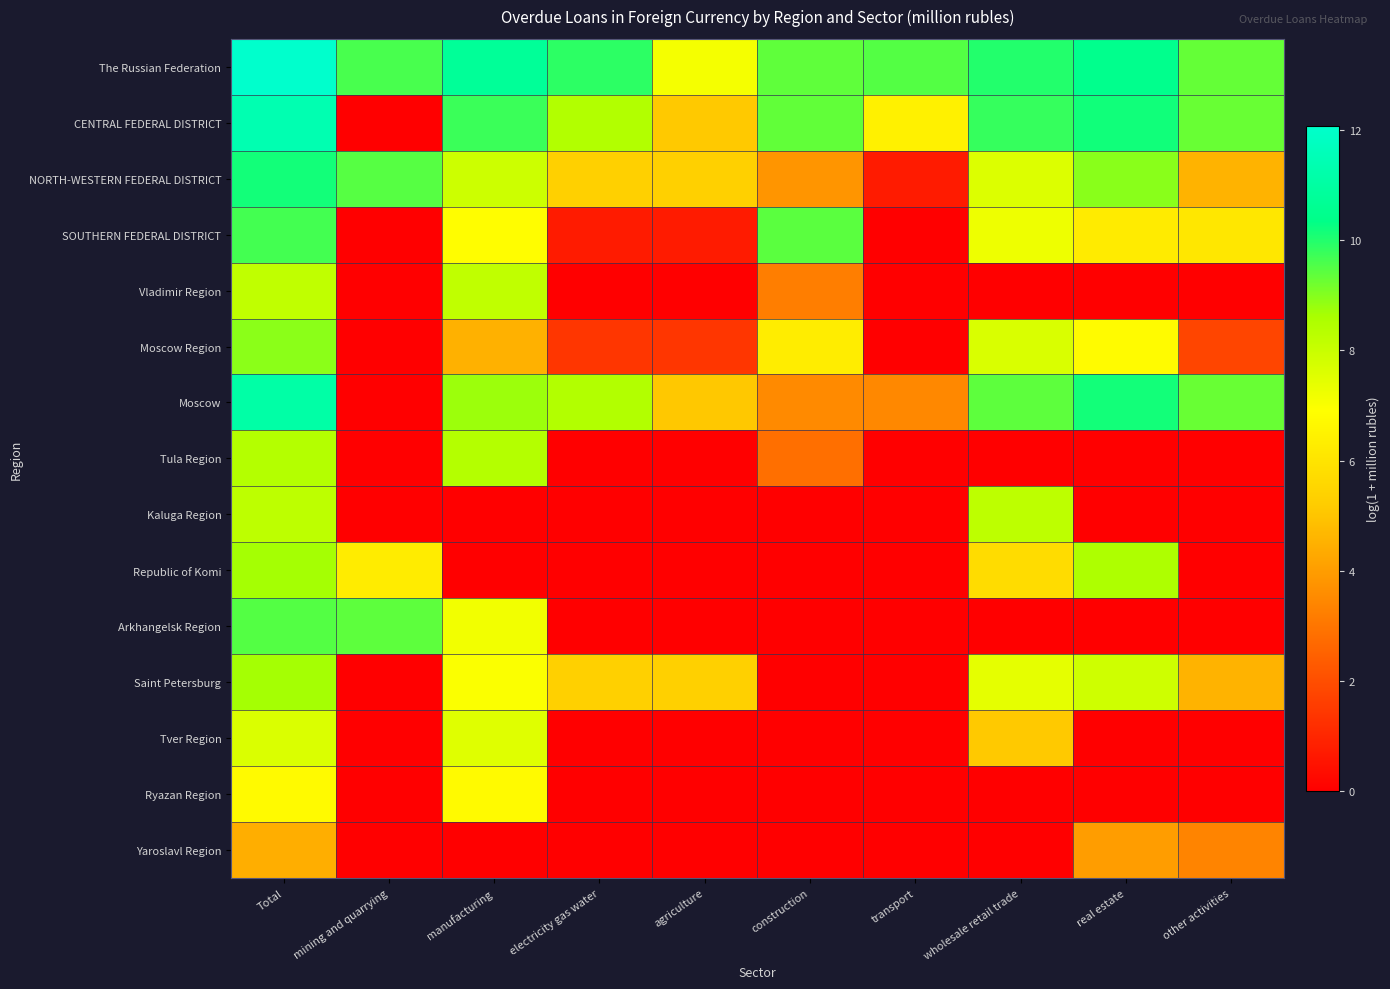

What is the greatest value displayed?

12.1